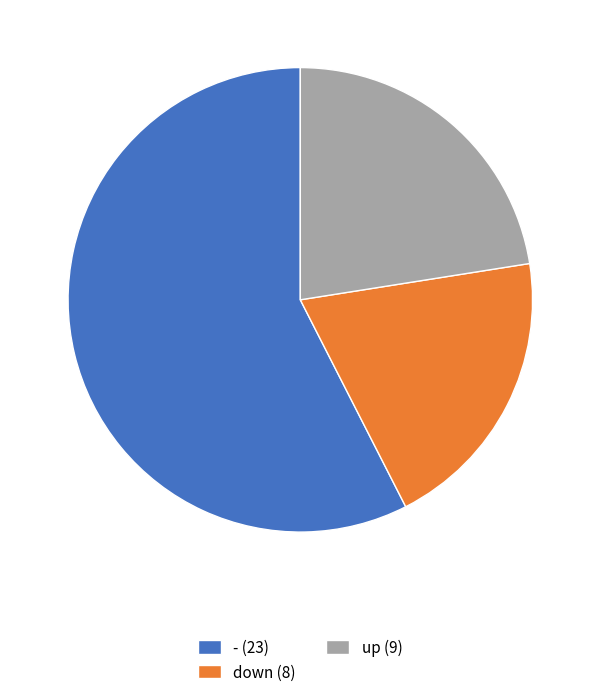

Between up (9) and down (8), which is larger?

up (9)